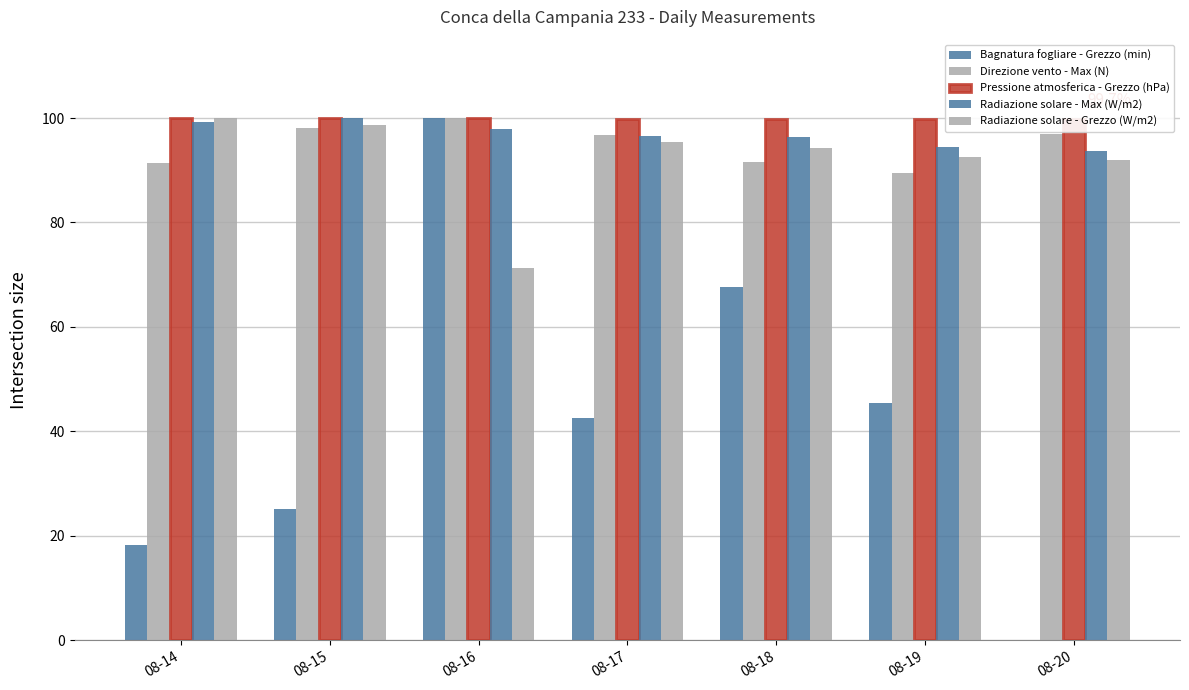

Where does the Bagnatura fogliare - Grezzo (min) series first go above 42?

08-16